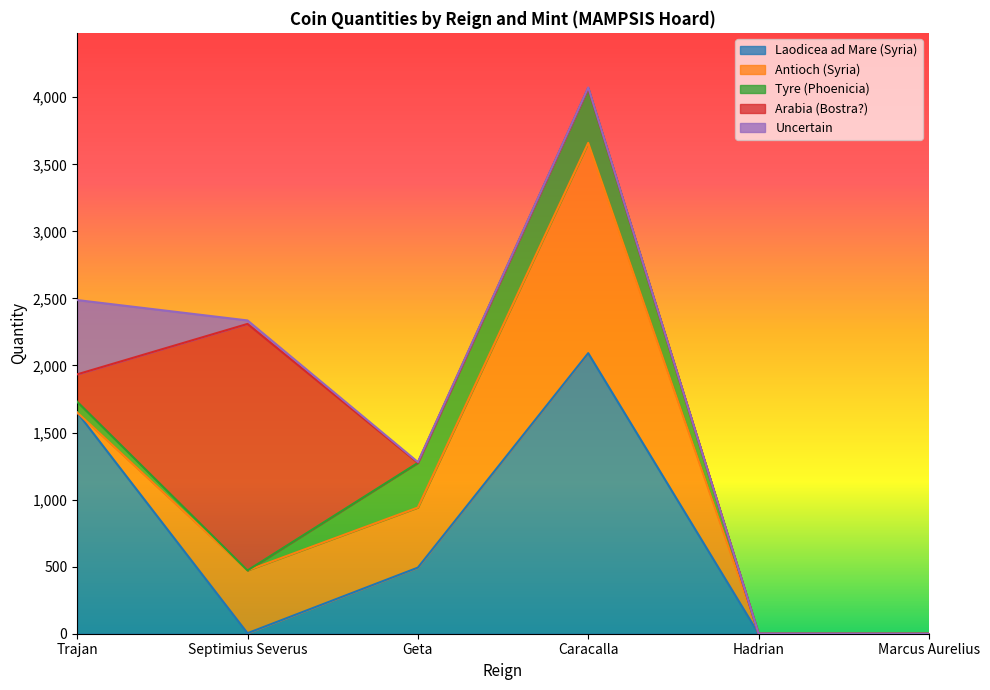

The Laodicea ad Mare (Syria) series shows 2092 at Caracalla. True or false?

True